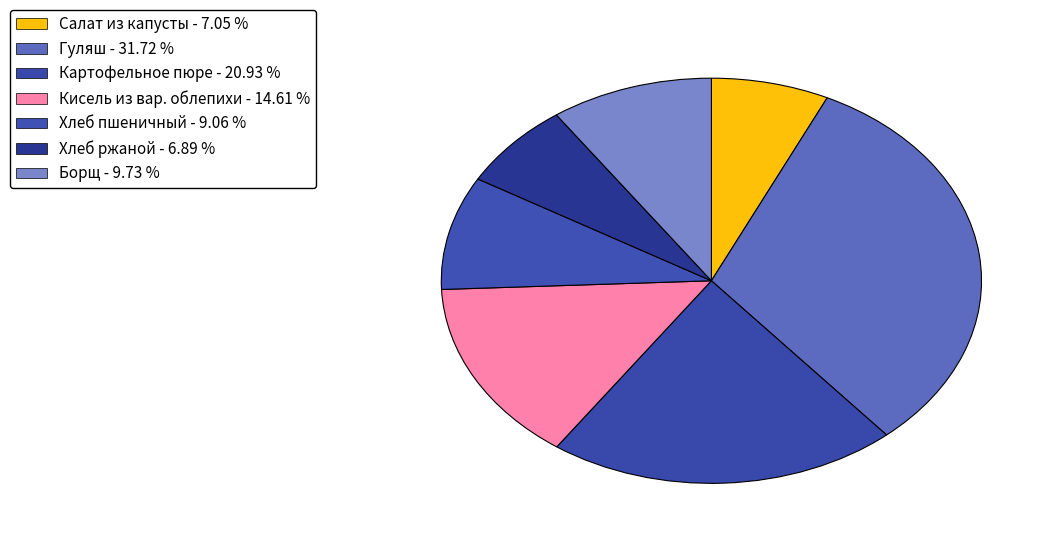

Combined, do Картофельное пюре and Хлеб ржаной account for over 50%?

No